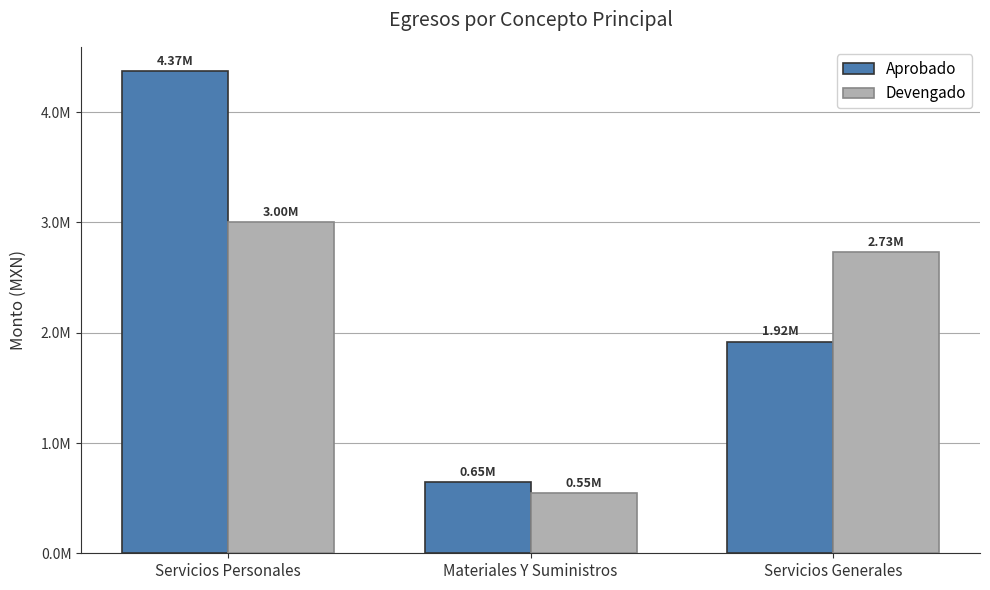

Is it true that Aprobado equals 1920100.0 at Servicios Generales?

True